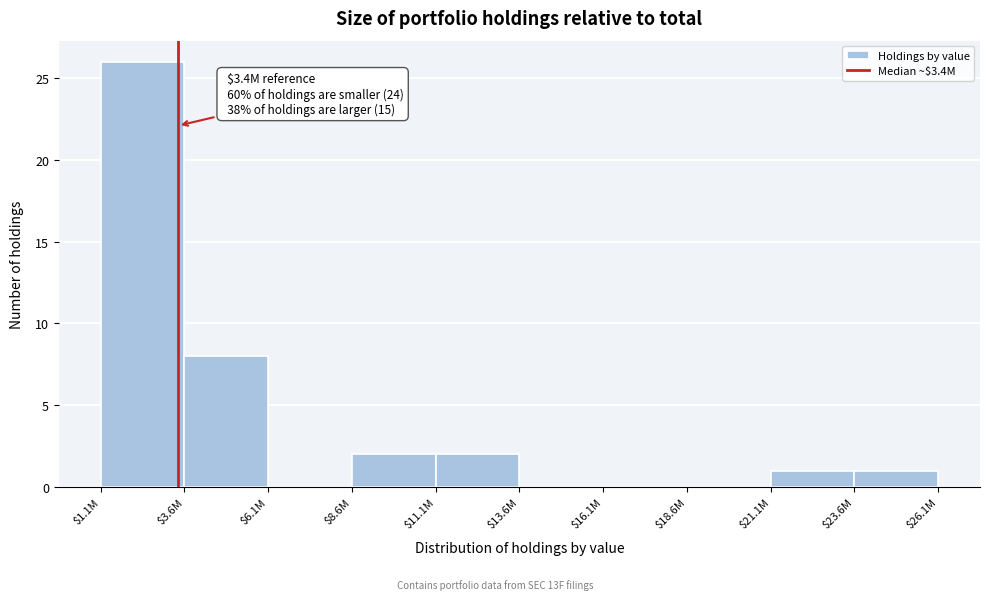

At which category does the chart reach its peak across all series?

$1.1M